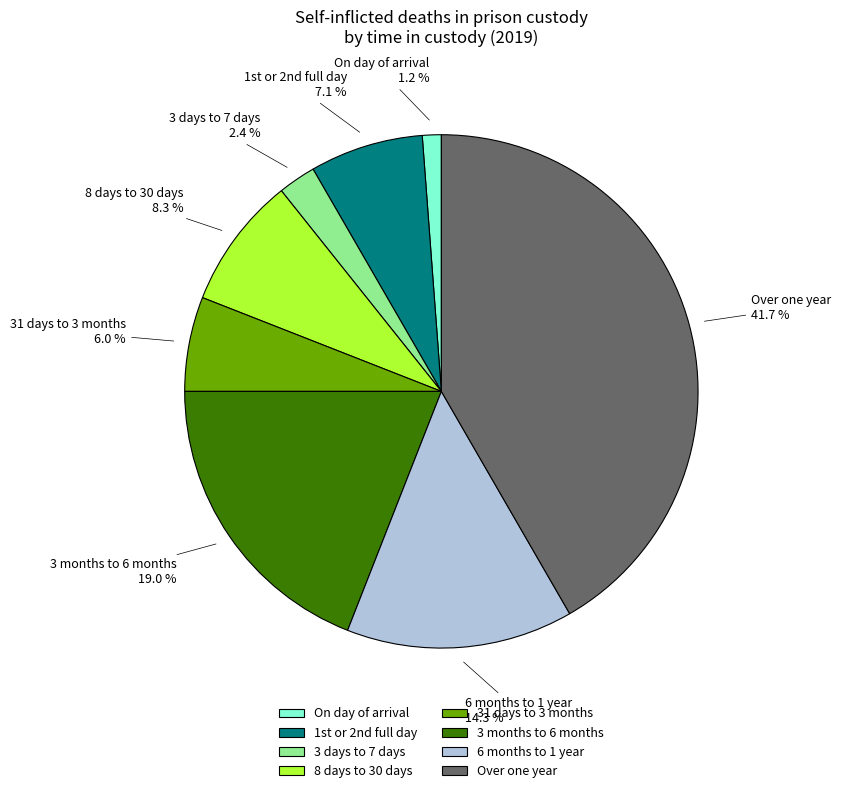

What percentage do Over one year and 6 months to 1 year together represent?

56.0%